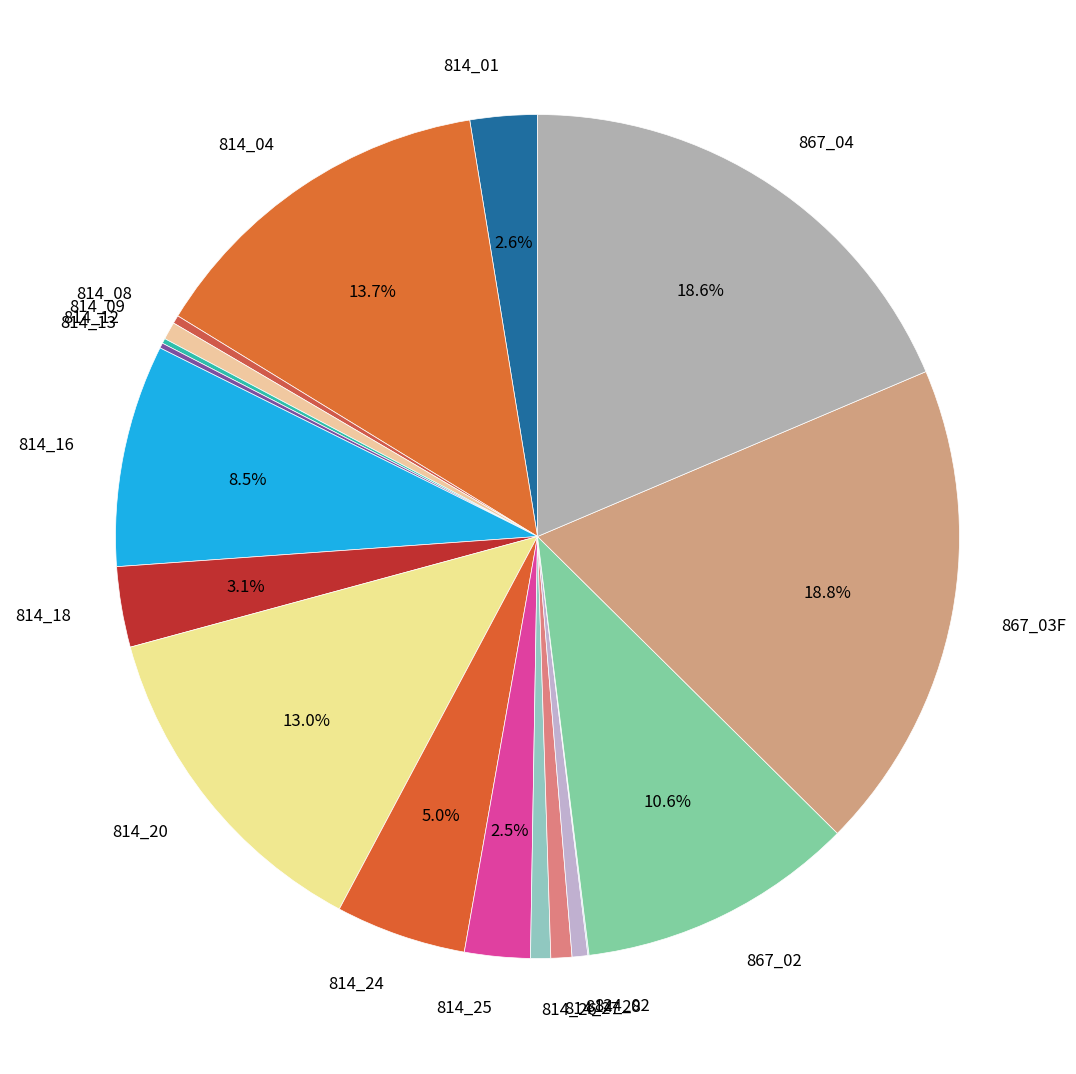

To the nearest percent, what is the difference between the 814_25 and 814_20 slice percentages?

10%